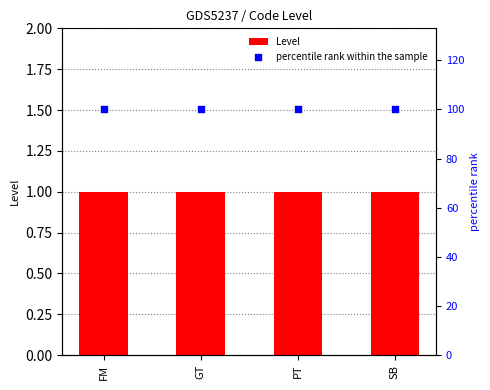

Which series has the largest total across all categories?

percentile rank within the sample